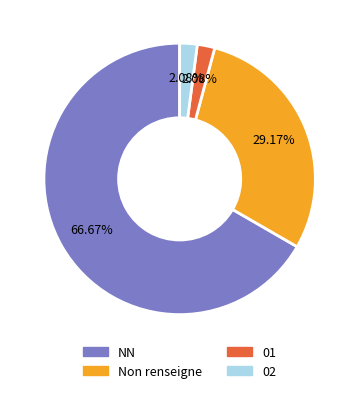

Does any single category account for the majority?

Yes